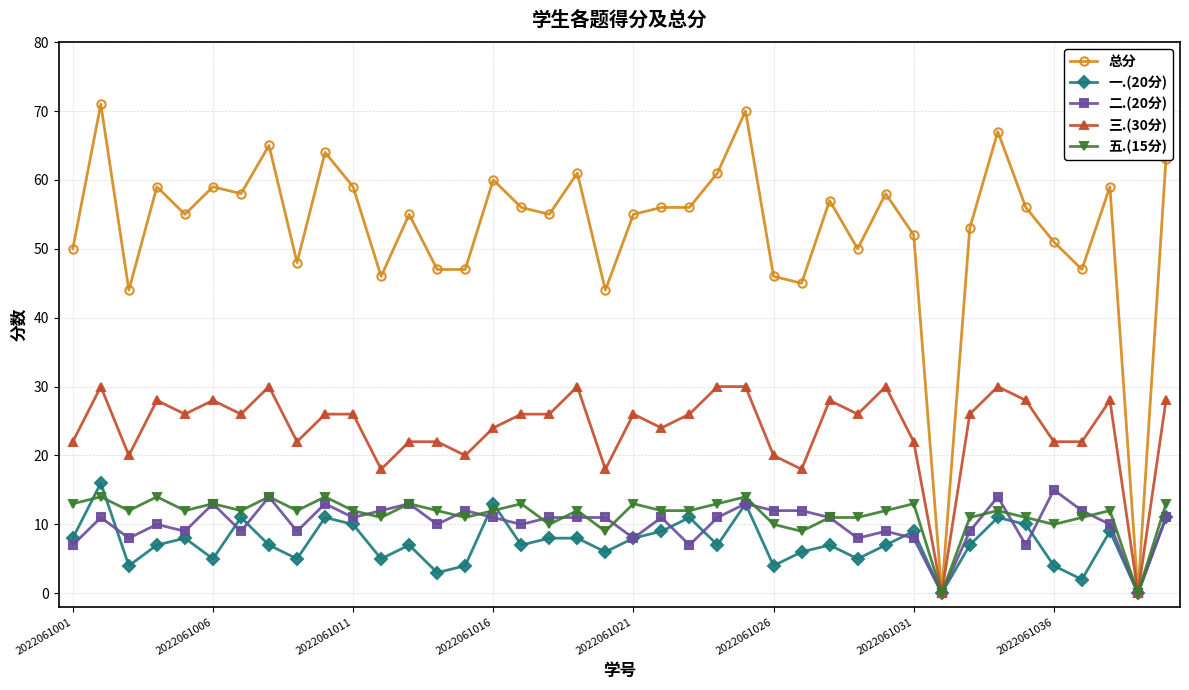

Which series has the largest range (max minus min)?

总分